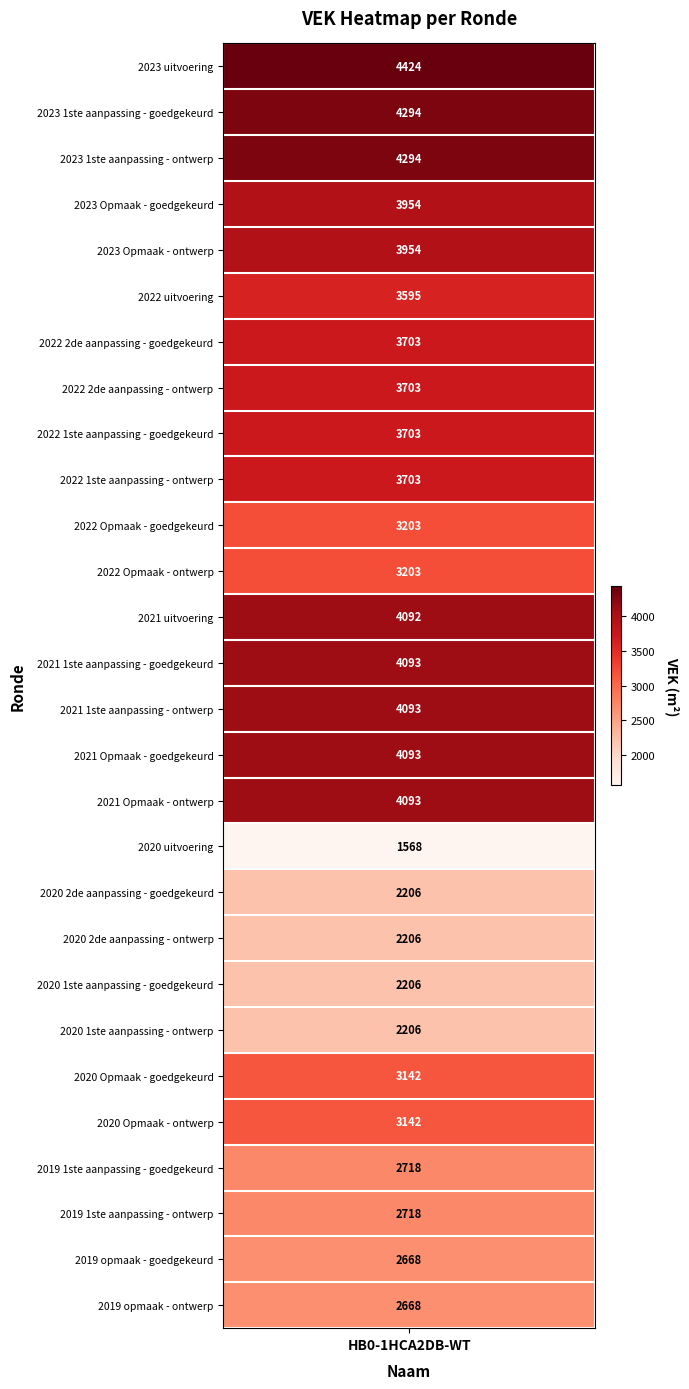

List the labels in order of value, smallest first.

2020 uitvoering, 2020 2de aanpassing - goedgekeurd, 2020 2de aanpassing - ontwerp, 2020 1ste aanpassing - goedgekeurd, 2020 1ste aanpassing - ontwerp, 2019 opmaak - goedgekeurd, 2019 opmaak - ontwerp, 2019 1ste aanpassing - goedgekeurd, 2019 1ste aanpassing - ontwerp, 2020 Opmaak - goedgekeurd, 2020 Opmaak - ontwerp, 2022 Opmaak - goedgekeurd, 2022 Opmaak - ontwerp, 2022 uitvoering, 2022 2de aanpassing - goedgekeurd, 2022 2de aanpassing - ontwerp, 2022 1ste aanpassing - goedgekeurd, 2022 1ste aanpassing - ontwerp, 2023 Opmaak - goedgekeurd, 2023 Opmaak - ontwerp, 2021 uitvoering, 2021 1ste aanpassing - goedgekeurd, 2021 1ste aanpassing - ontwerp, 2021 Opmaak - goedgekeurd, 2021 Opmaak - ontwerp, 2023 1ste aanpassing - goedgekeurd, 2023 1ste aanpassing - ontwerp, 2023 uitvoering